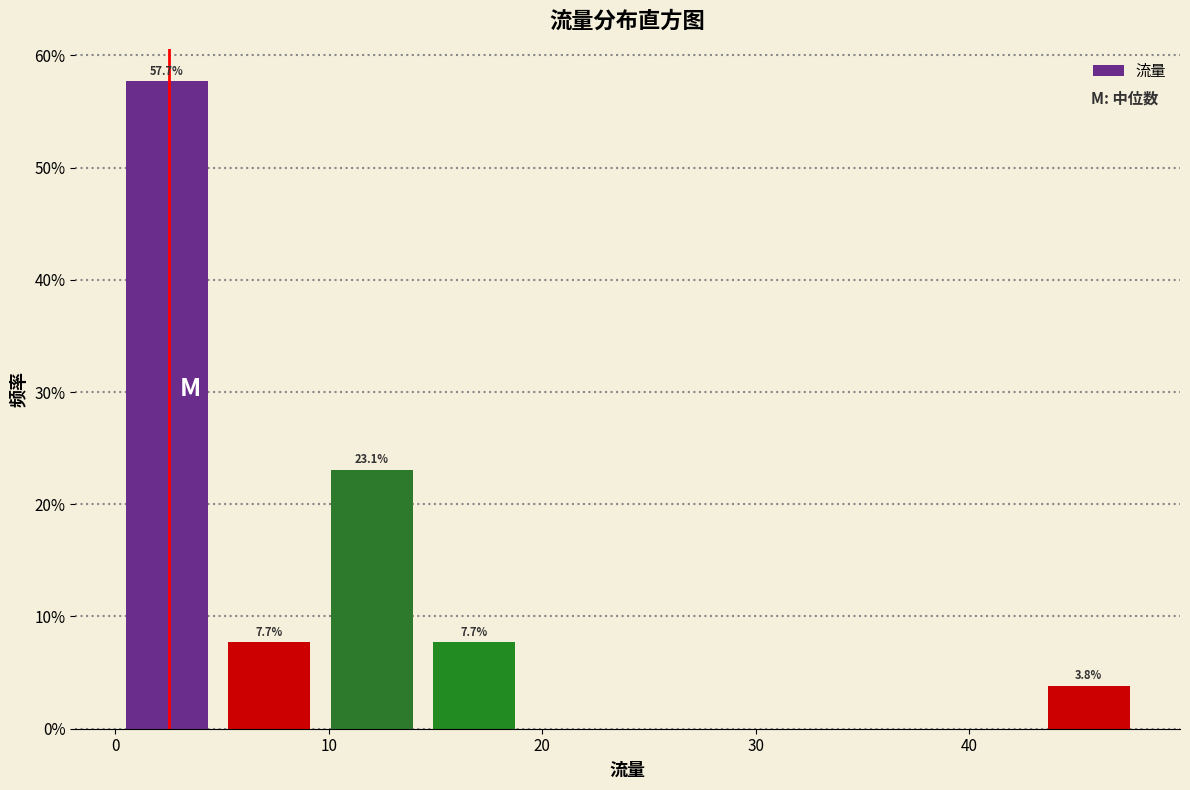

Over which range of the x-axis is the bar tallest?

0.0 to 4.8